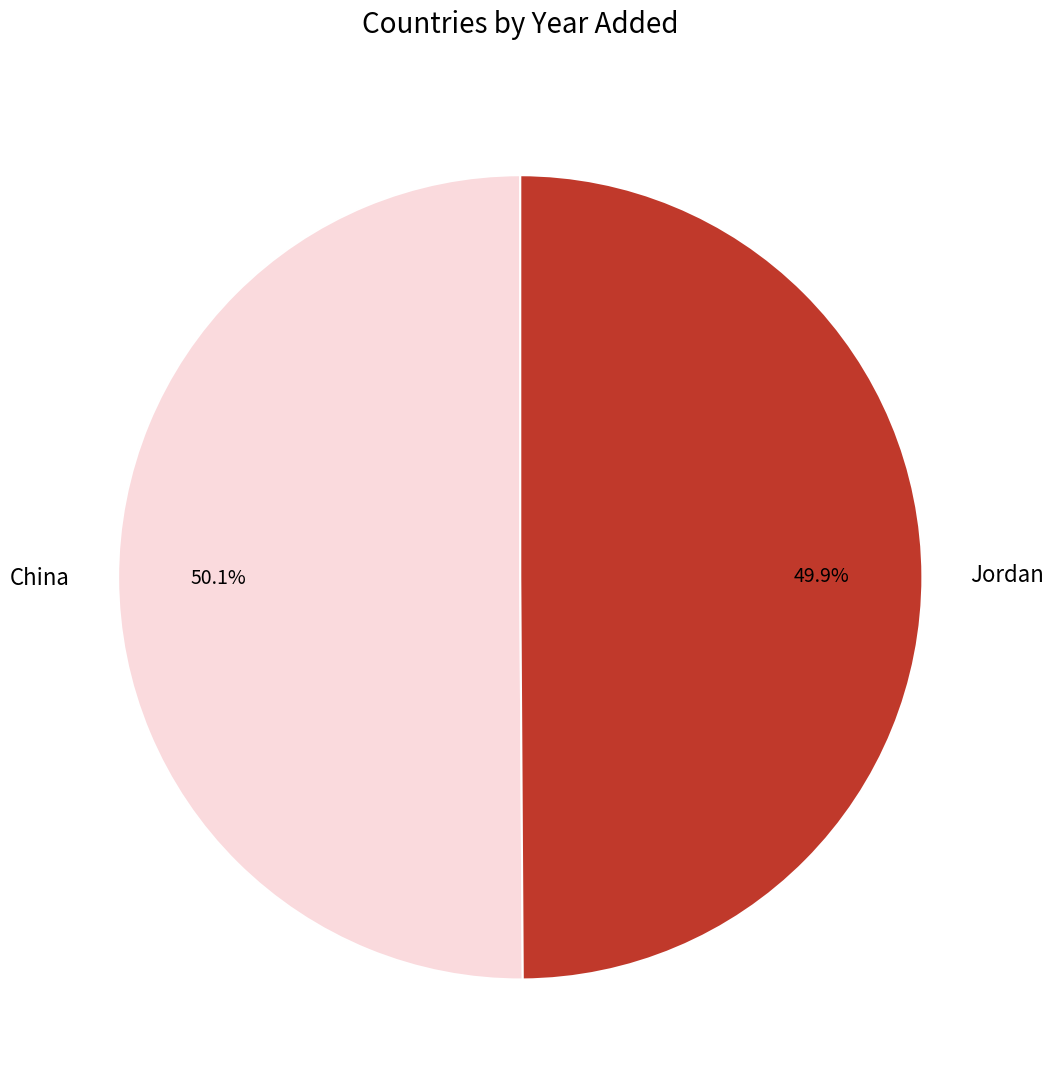

Count the number of slices in the pie.

2